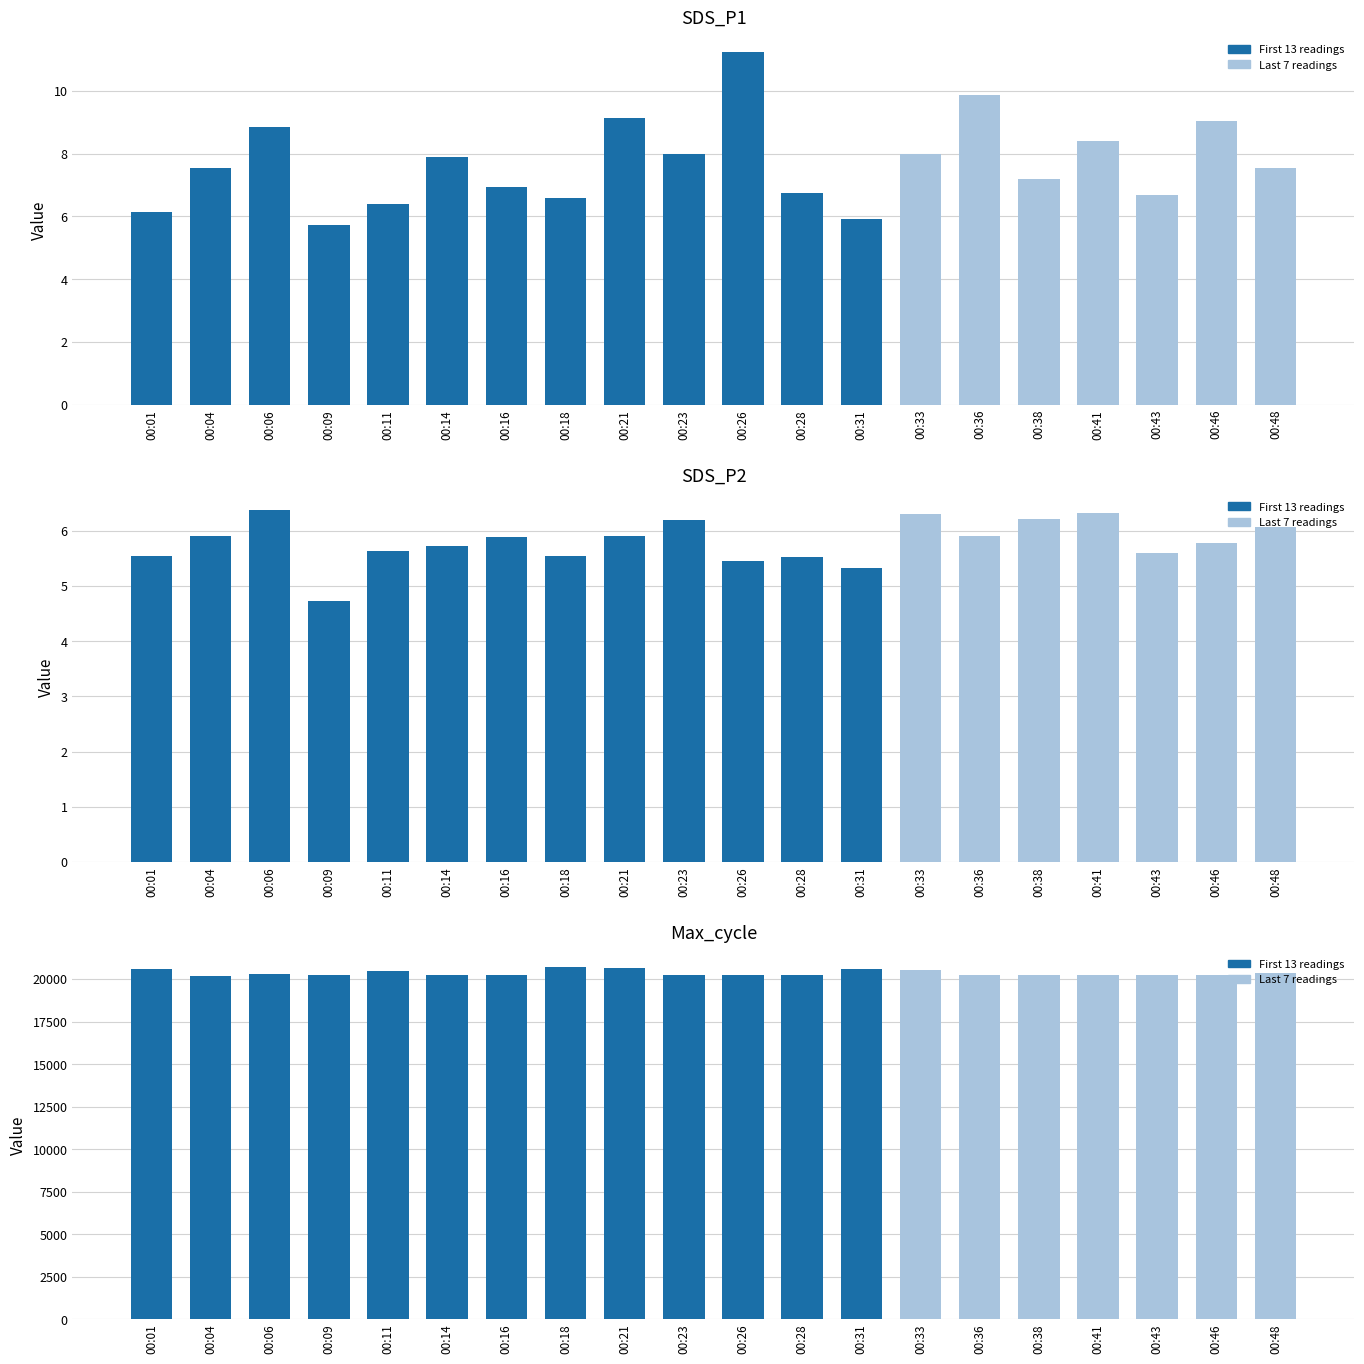

Reading left to right, extract all data points from this chart.

SDS_P1: 00:01=6.2	00:04=7.5	00:06=8.8	00:09=5.7	00:11=6.4	00:14=7.9	00:16=7.0	00:18=6.6	00:21=9.1	00:23=8.0	00:26=11.2	00:28=6.8	00:31=5.9	00:33=8.0	00:36=9.9	00:38=7.2	00:41=8.4	00:43=6.7	00:46=9.1	00:48=7.5
SDS_P2: 00:01=5.5	00:04=5.9	00:06=6.4	00:09=4.7	00:11=5.6	00:14=5.7	00:16=5.9	00:18=5.5	00:21=5.9	00:23=6.2	00:26=5.5	00:28=5.5	00:31=5.3	00:33=6.3	00:36=5.9	00:38=6.2	00:41=6.3	00:43=5.6	00:46=5.8	00:48=6.1
Max_cycle: 00:01=20598.0	00:04=20195.0	00:06=20296.0	00:09=20223.0	00:11=20475.0	00:14=20207.0	00:16=20213.0	00:18=20698.0	00:21=20628.0	00:23=20234.0	00:26=20210.0	00:28=20226.0	00:31=20560.0	00:33=20506.0	00:36=20214.0	00:38=20231.0	00:41=20241.0	00:43=20219.0	00:46=20214.0	00:48=20327.0